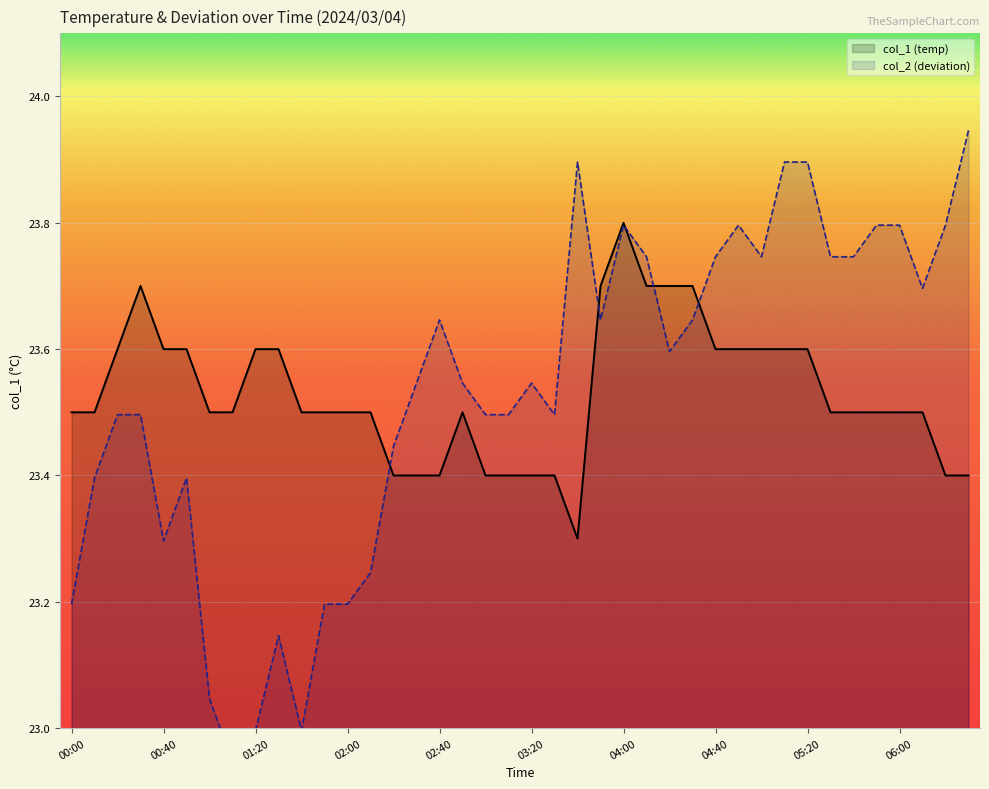

What position from the right is 13?

27